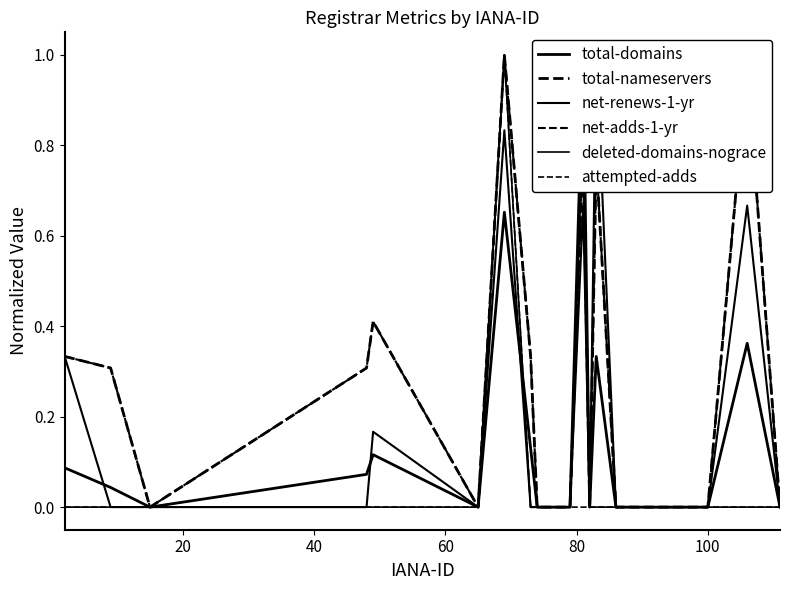

True or false: total-domains and attempted-adds cross at least once.

True